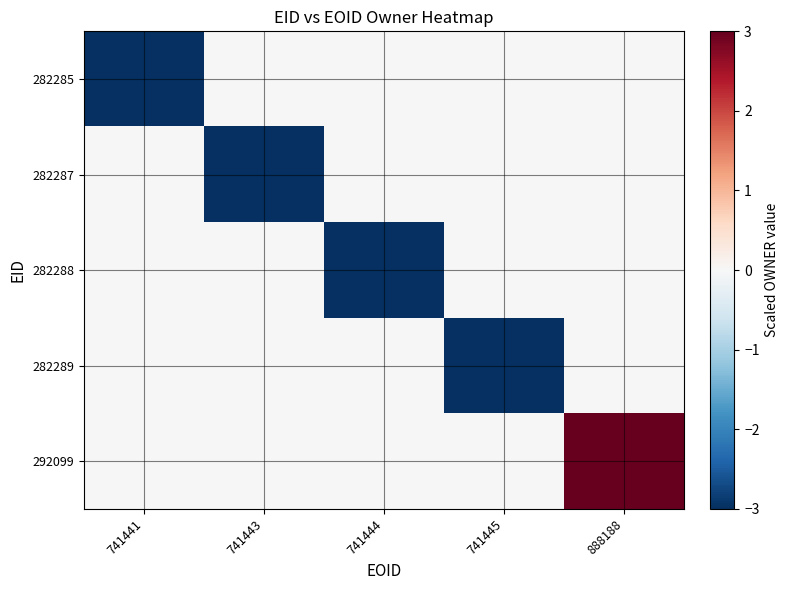

At how many categories does at least one series exceed 152?

1